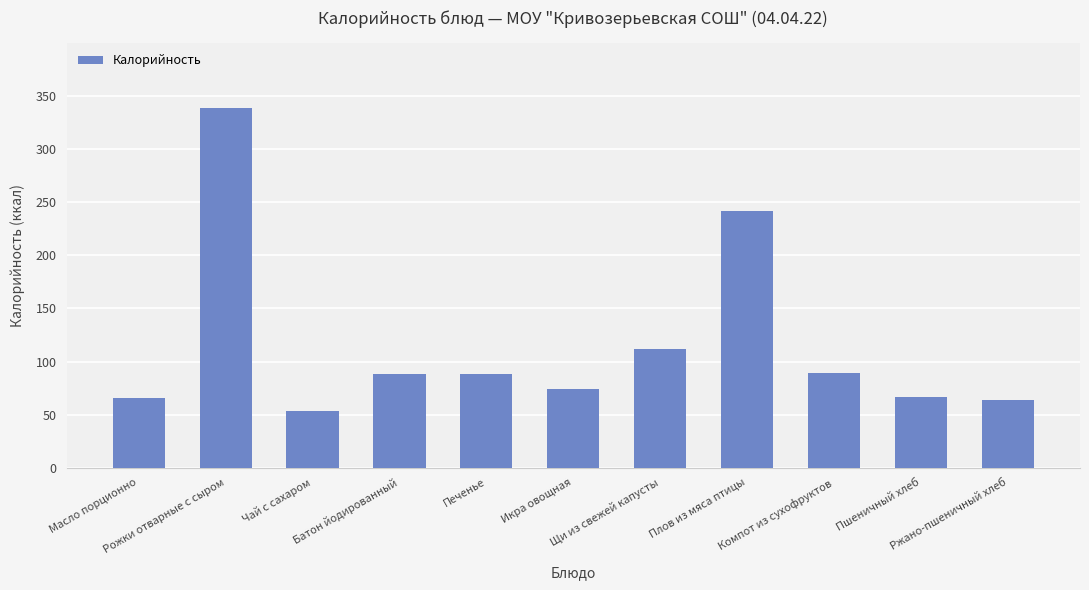

What is the minimum value shown in the chart?

53.4